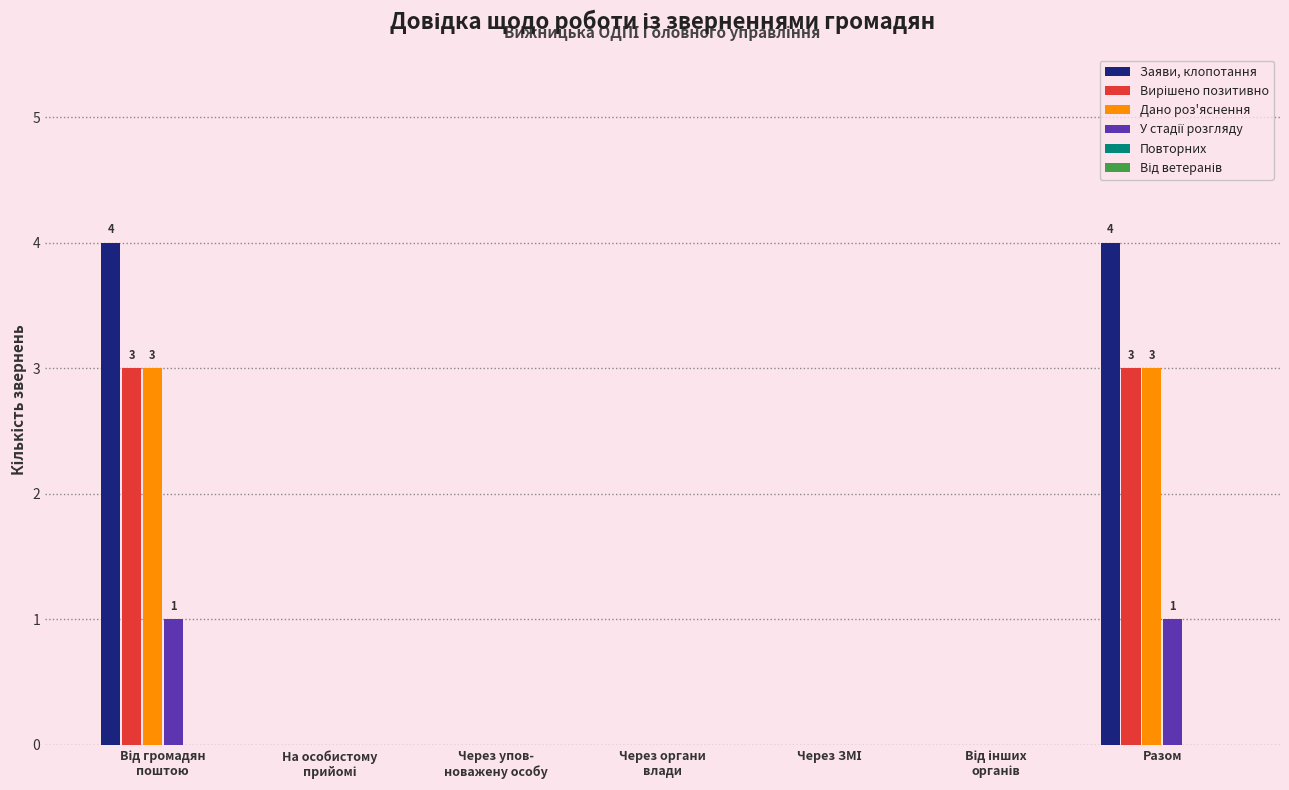

The Дано роз'яснення series shows 3 at Разом. True or false?

True